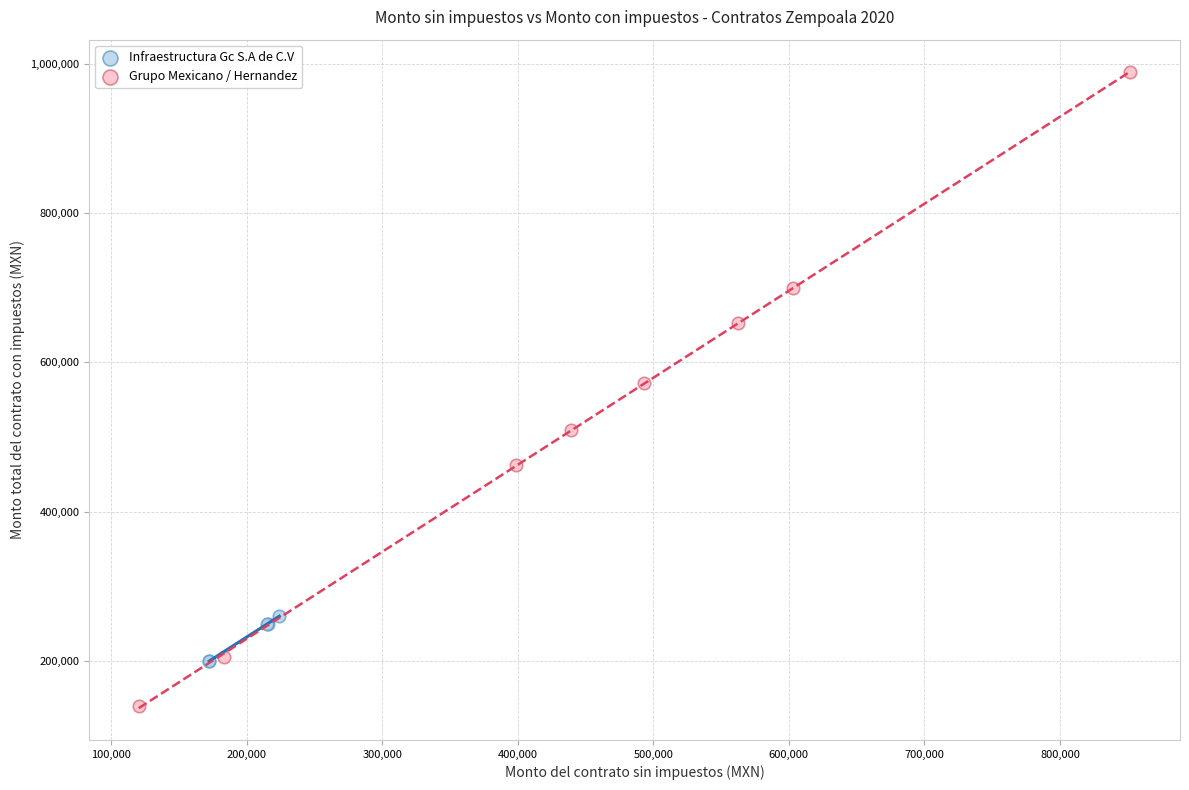

Which series has the widest spread of Y values?

Grupo Mexicano / Hernandez